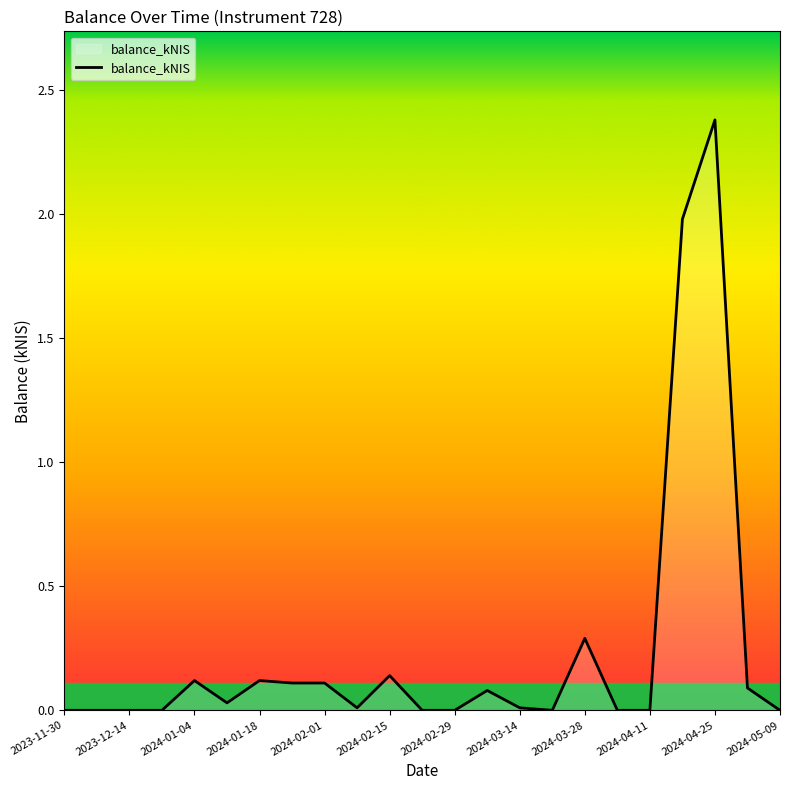

How many lines are shown in the chart?

1